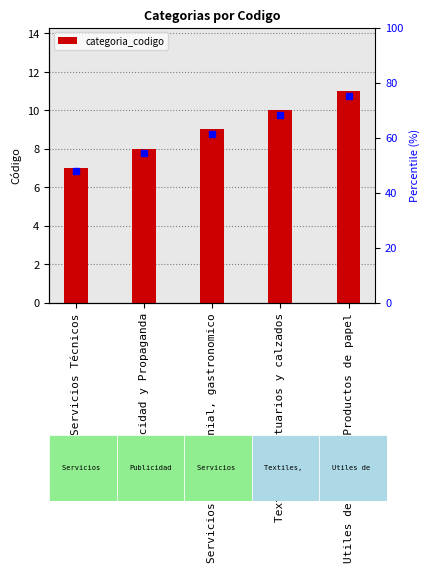

Count the number of values greater than 9.

2